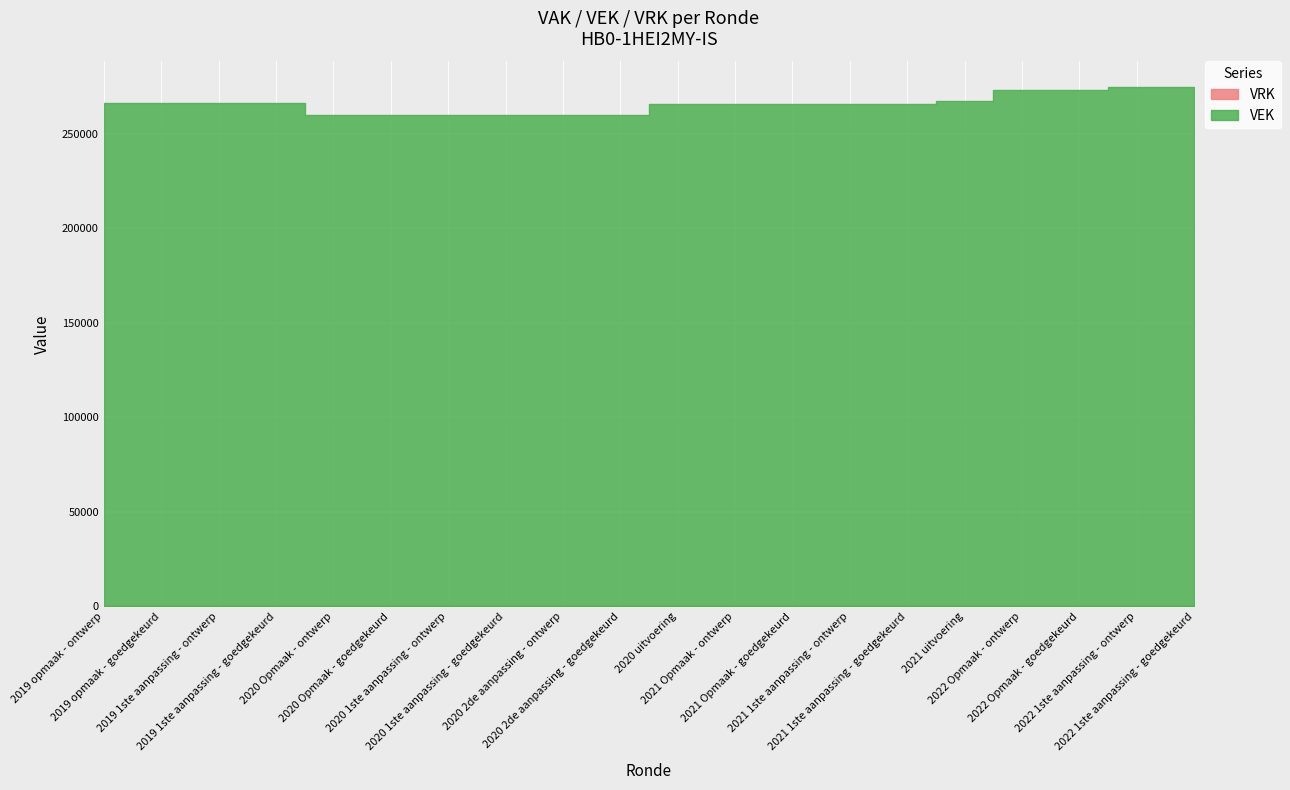

What position from the left is 2020 Opmaak - goedgekeurd?

6